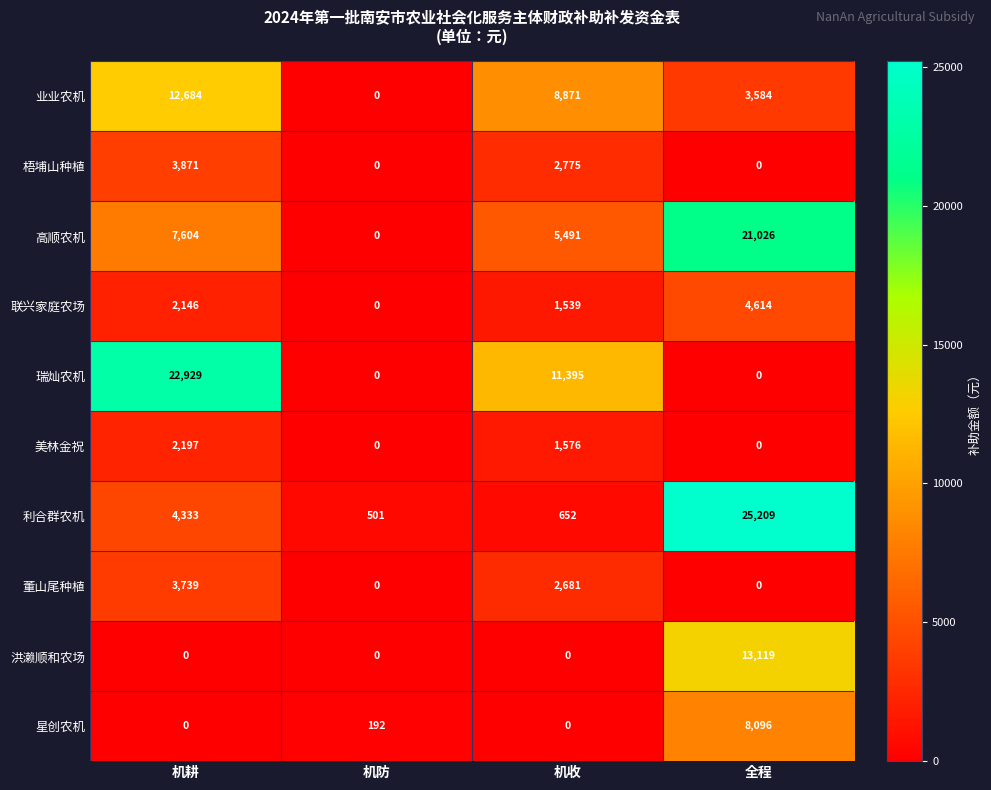

Rank the series by their maximum value, from lowest to highest.

美林金祝, 董山尾种植, 梧埔山种植, 联兴家庭农场, 星创农机, 业业农机, 洪濑顺和农场, 高顺农机, 瑞灿农机, 利合群农机